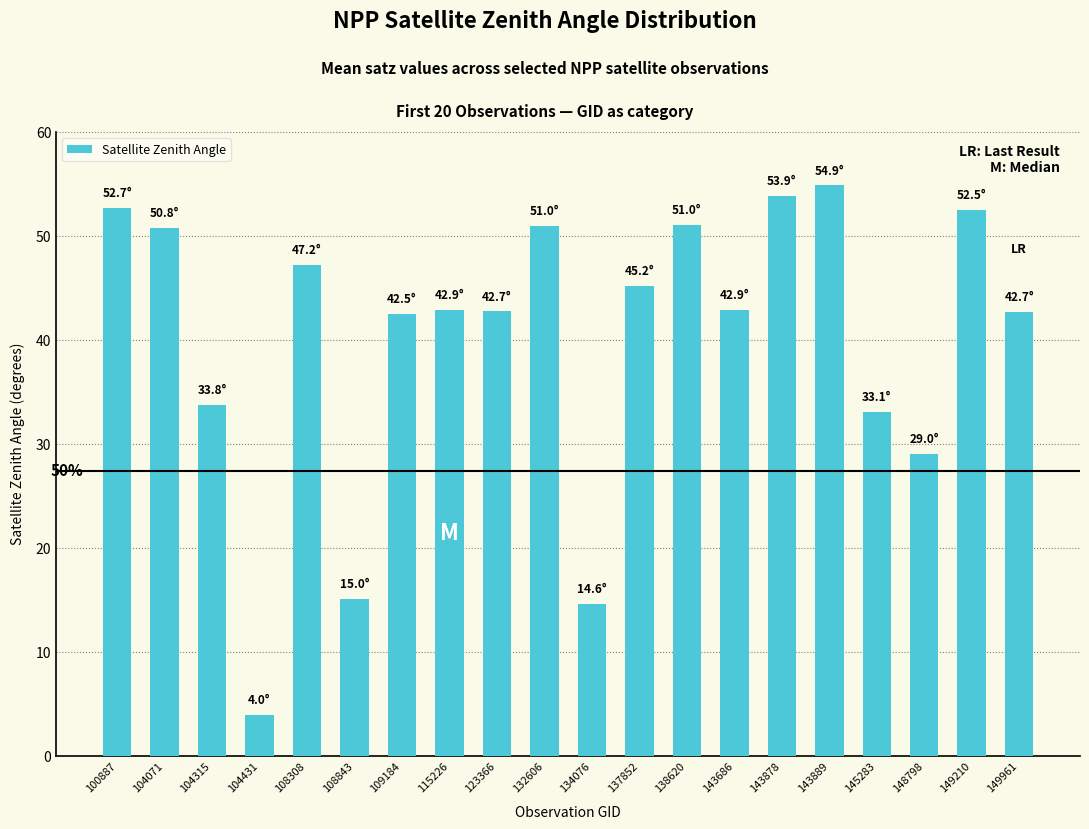

The chart shows a value of 61.9 at 108308. True or false?

False